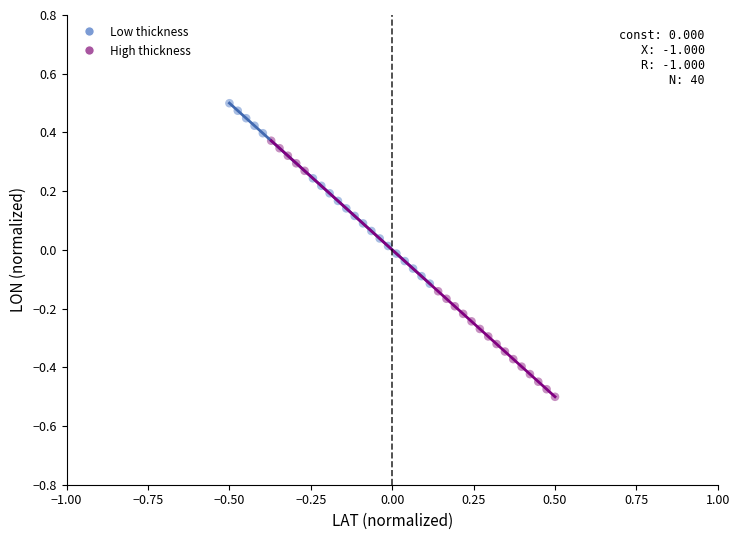

Which series reaches the minimum Y coordinate?

High thickness